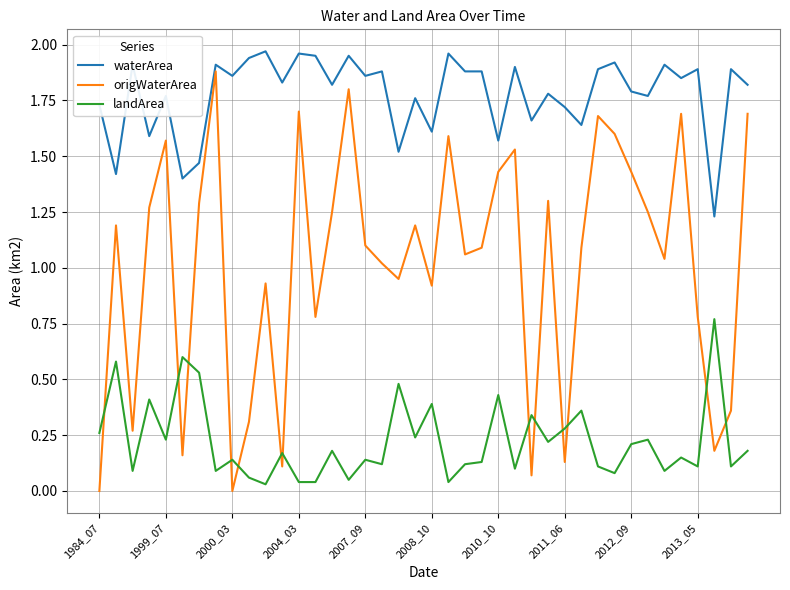

List the series in order of their peak value, highest first.

waterArea, origWaterArea, landArea